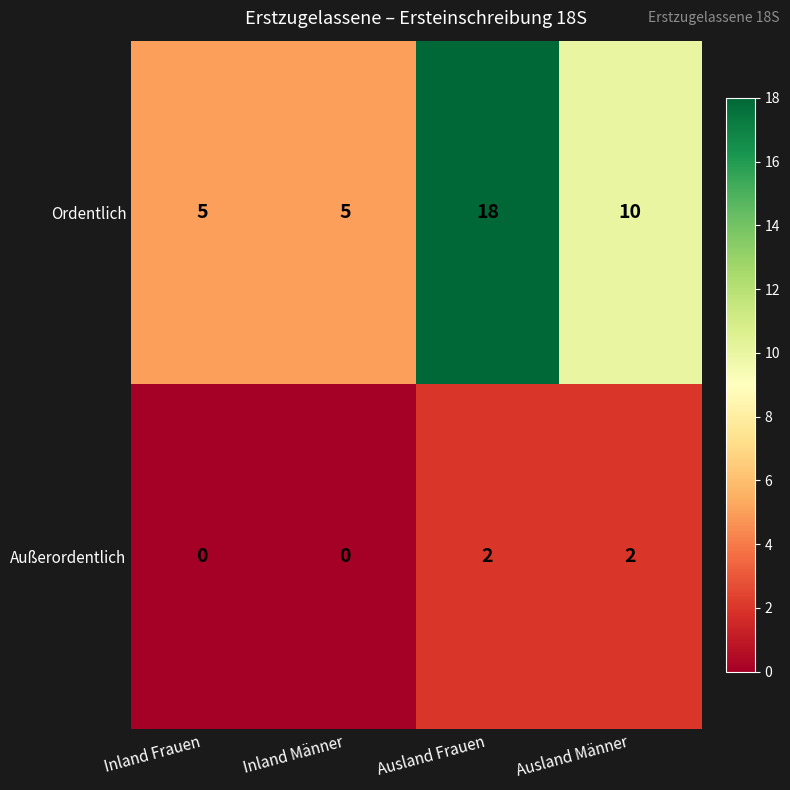

Count the Ordentlich values in the range 5 to 18.

4